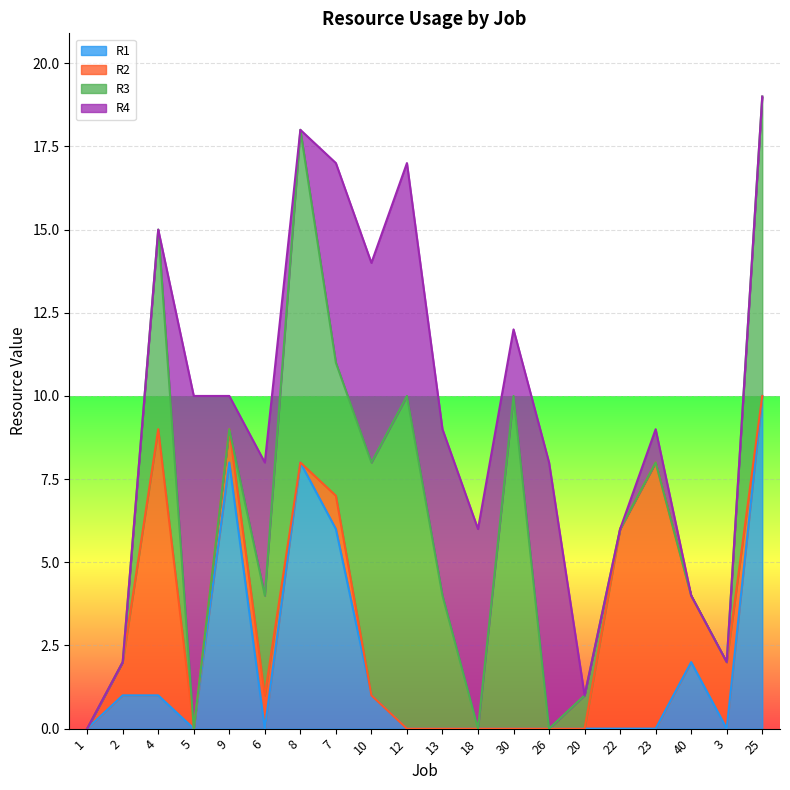

List the series in order of their overall mean, highest first.

R3, R4, R1, R2